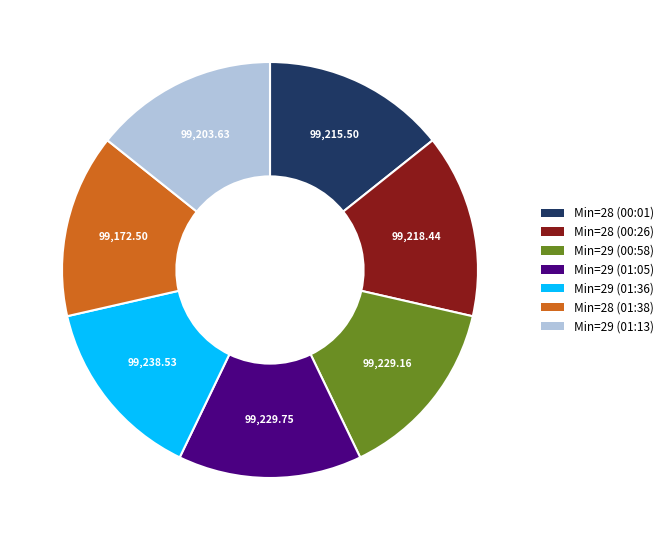

Is there a majority slice in this chart?

No